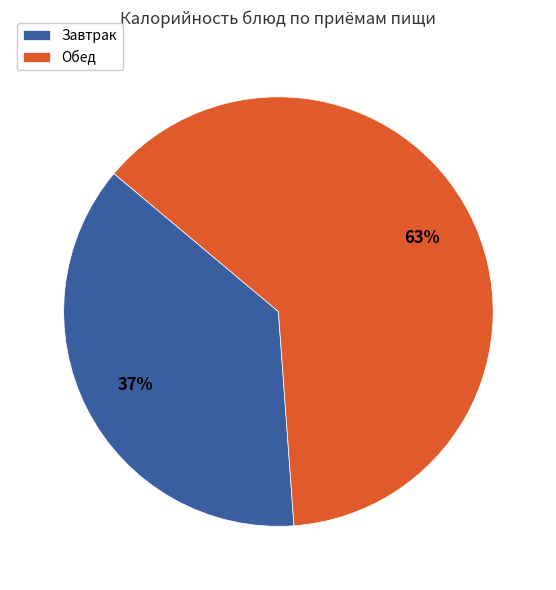

Is it true that Обед is 75% of the pie?

False